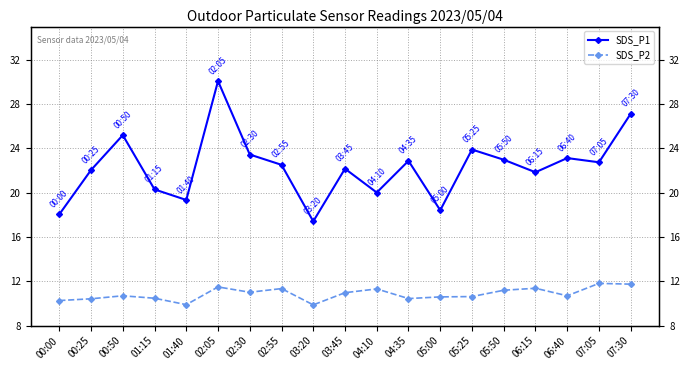

Which series has the largest total across all categories?

SDS_P1